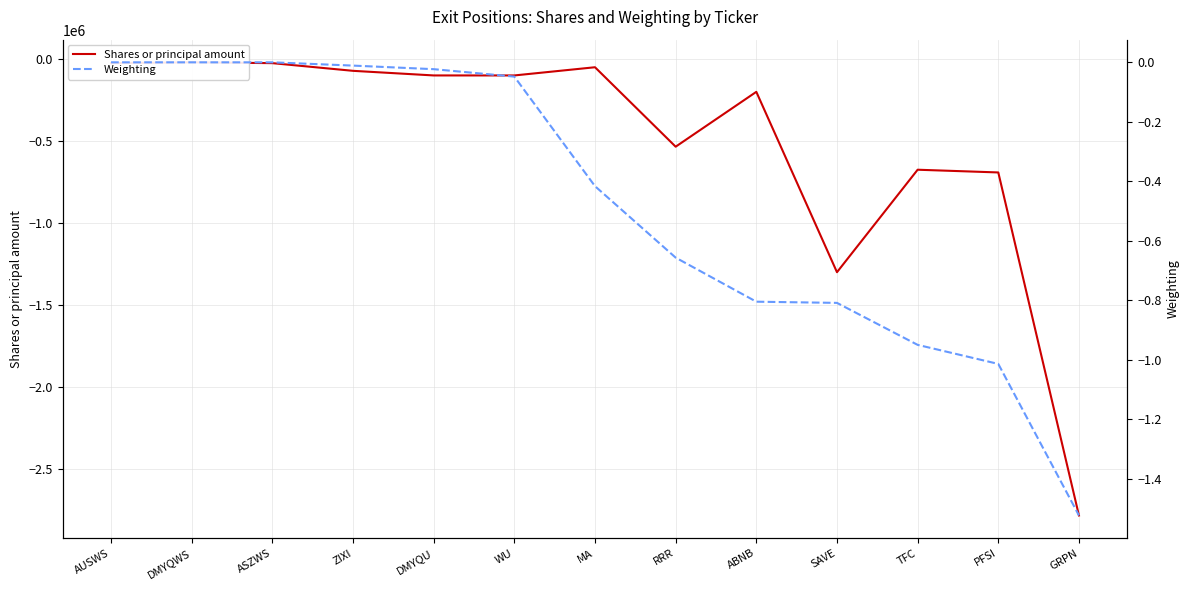

Which series has the widest spread of values?

Shares or principal amount